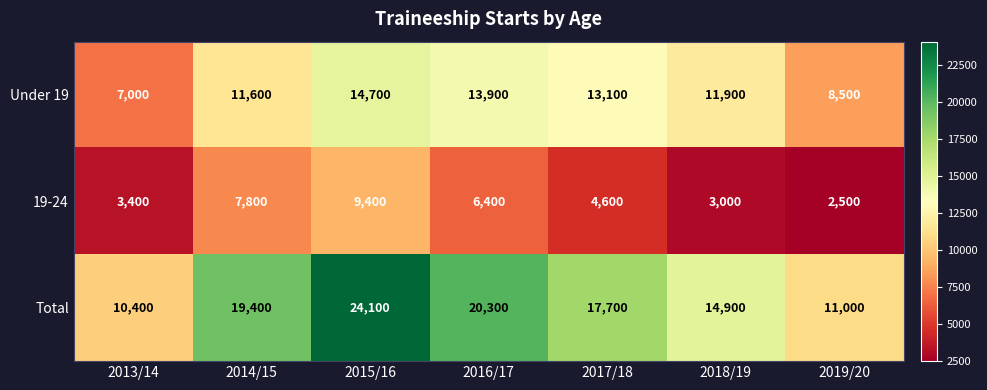

Which series has the largest range (max minus min)?

Total